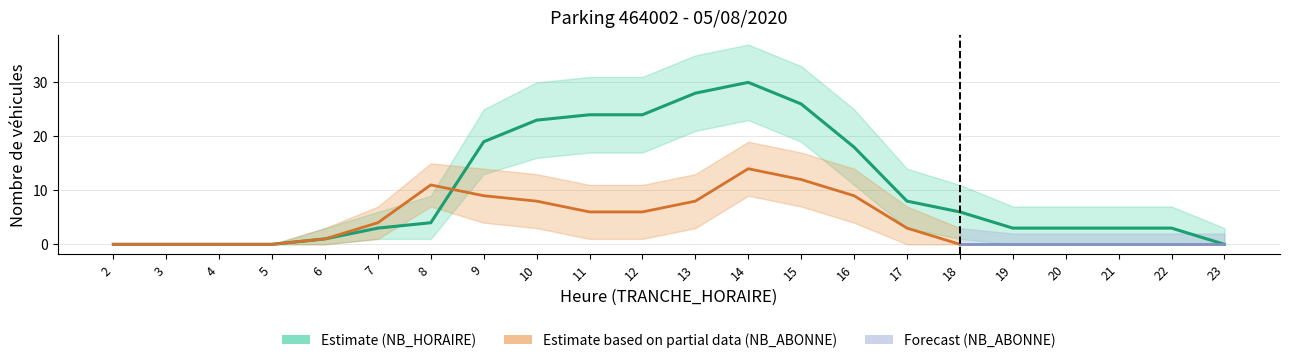

What is the ratio of the value at 7 to the value at 13?

0.1